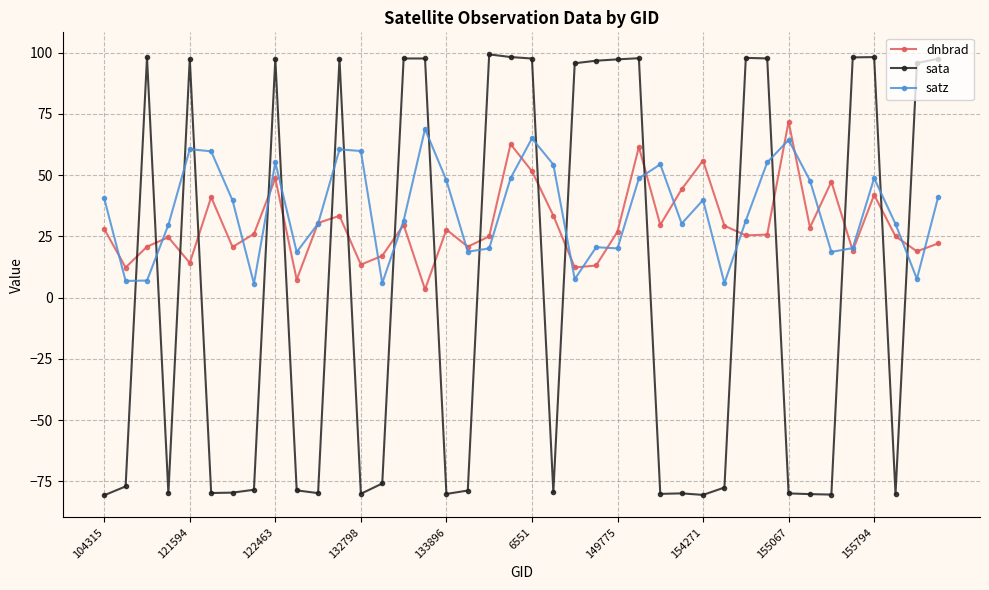

True or false: sata and dnbrad cross at least once.

True